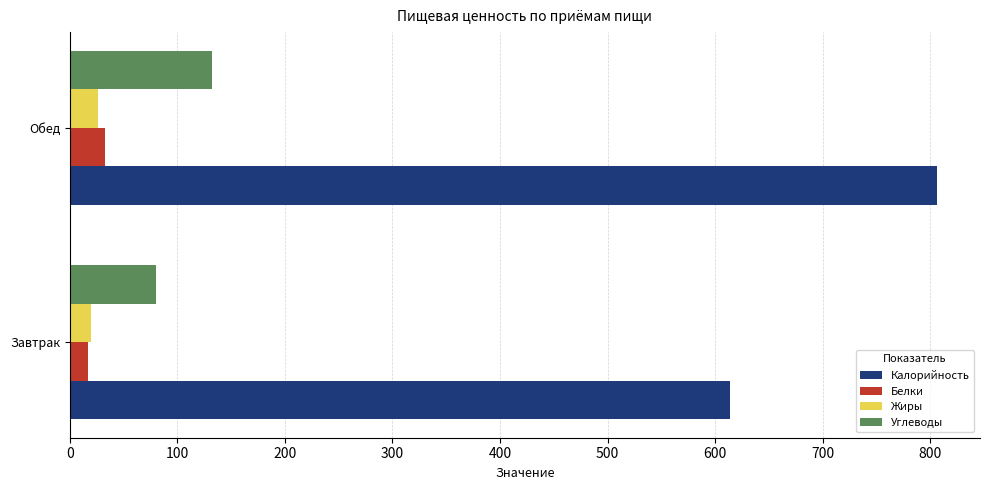

What is the average value of the Белки series?

25